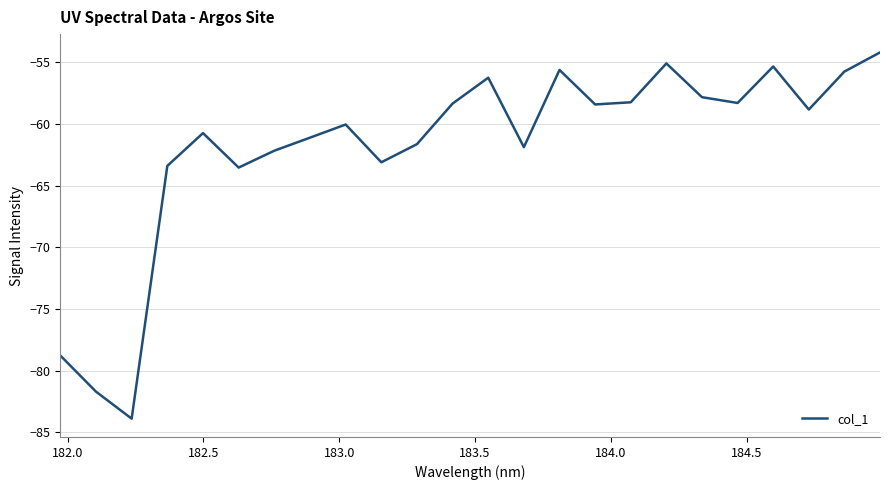

What is the maximum value shown in the chart?

-54.2